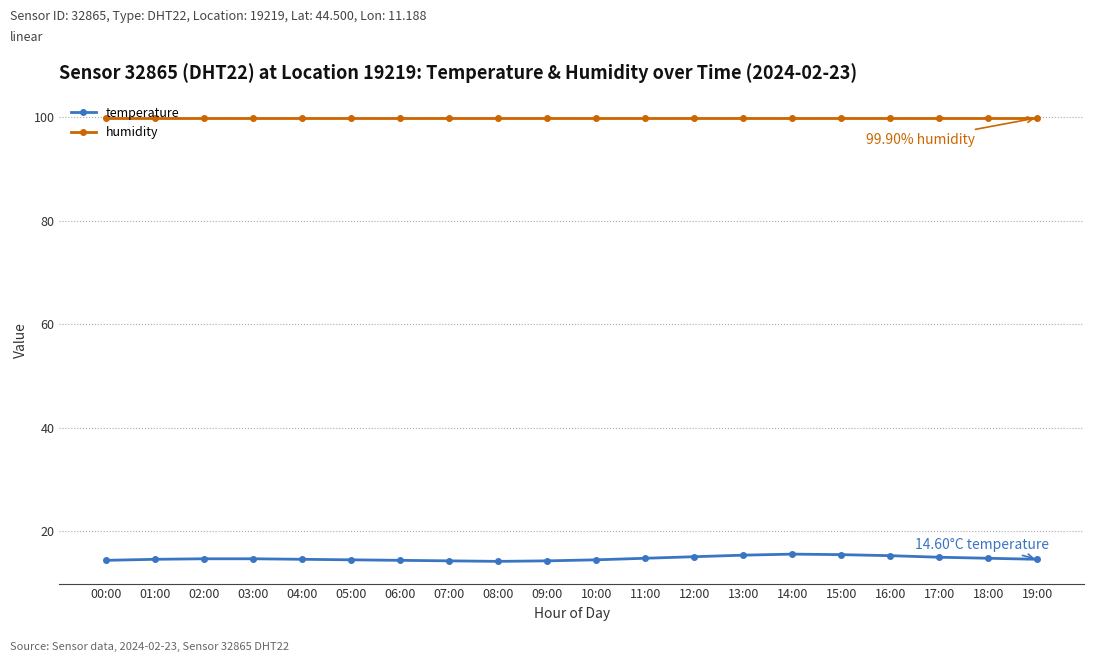

What is the total value across all series at 09:00?

114.2